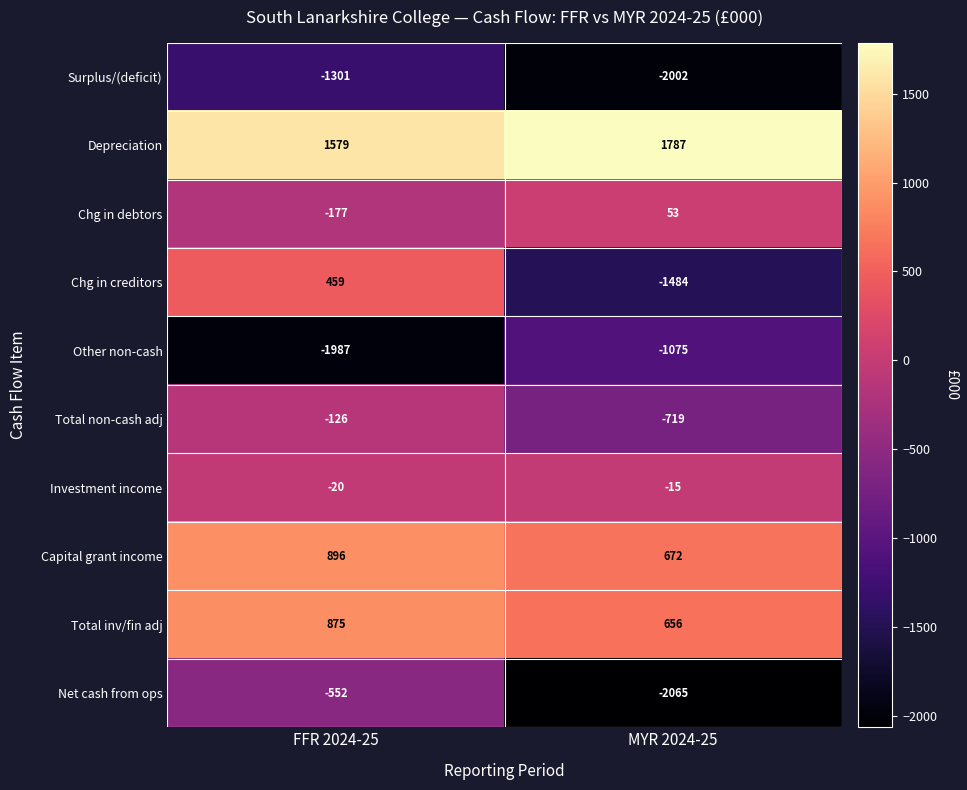

What is the average value of the Total non-cash adj series?

-422